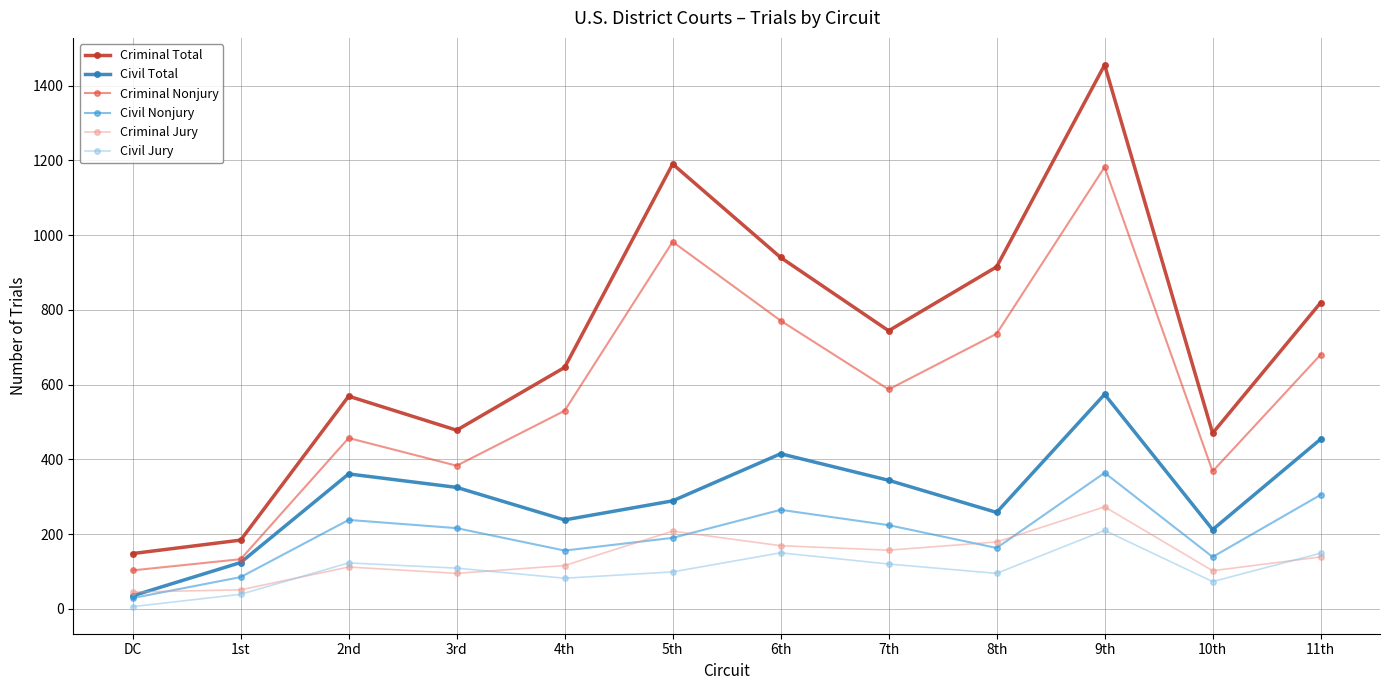

Which series has the largest range (max minus min)?

Criminal Total